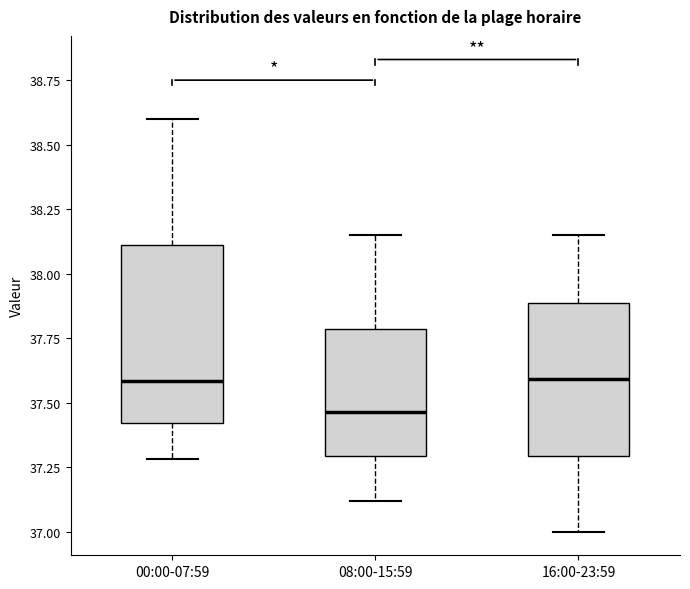

Reading left to right, read every box against the y-axis: the position of its median line, the range the box covers, and the ends of its whiskers. The values are not printed on the chart, so give them approximately, as read against the axis.

00:00-07:59: median 37.60, box 37.40 to 38.10, whiskers 37.30 to 38.60
08:00-15:59: median 37.45, box 37.30 to 37.80, whiskers 37.10 to 38.15
16:00-23:59: median 37.60, box 37.30 to 37.90, whiskers 37.00 to 38.15